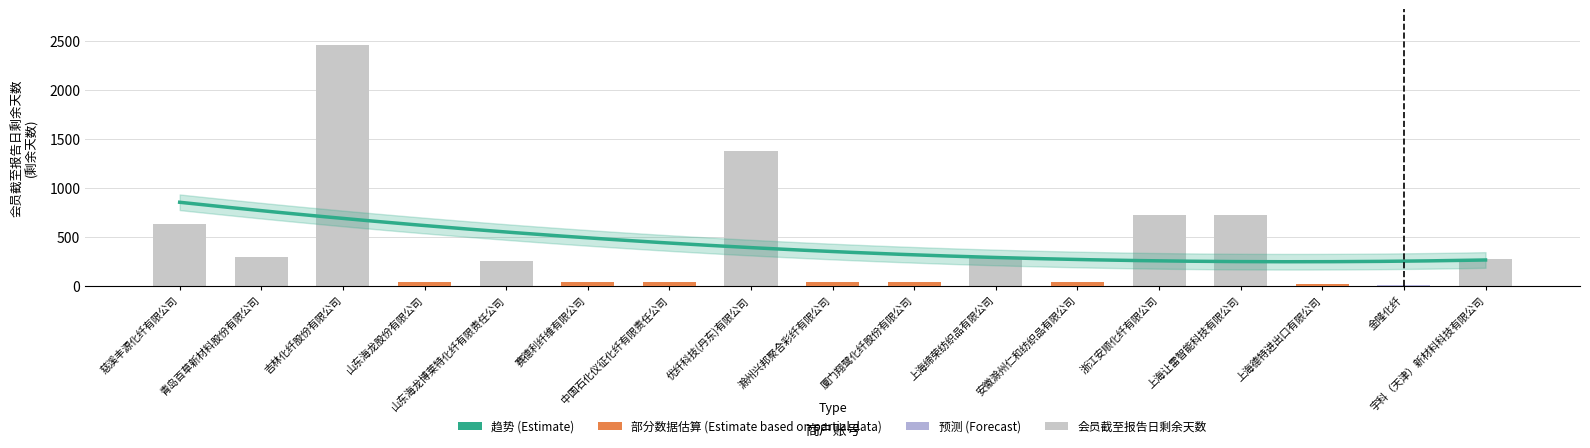

Rank the categories by value from lowest to highest.

金隆化纤, 上海德特进出口有限公司, 山东海龙股份有限公司, 赛德利纤维有限公司, 中国石化仪征化纤有限责任公司, 滁州兴邦聚合彩纤有限公司, 厦门翔鹭化纤股份有限公司, 安徽滁州仁和纺织品有限公司, 山东海龙博莱特化纤有限责任公司, 宇科（天津）新材料科技有限公司, 上海缔荣纺织品有限公司, 青岛百草新材料股份有限公司, 慈溪丰源化纤有限公司, 浙江安顺化纤有限公司, 上海让雷智能科技有限公司, 优纤科技(丹东)有限公司, 吉林化纤股份有限公司